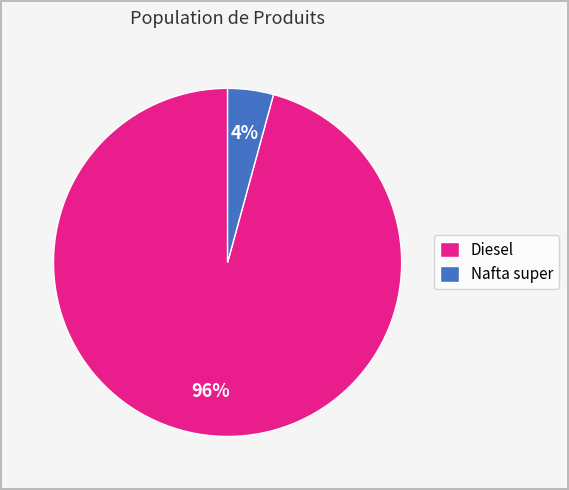

Which slice is the largest?

Diesel